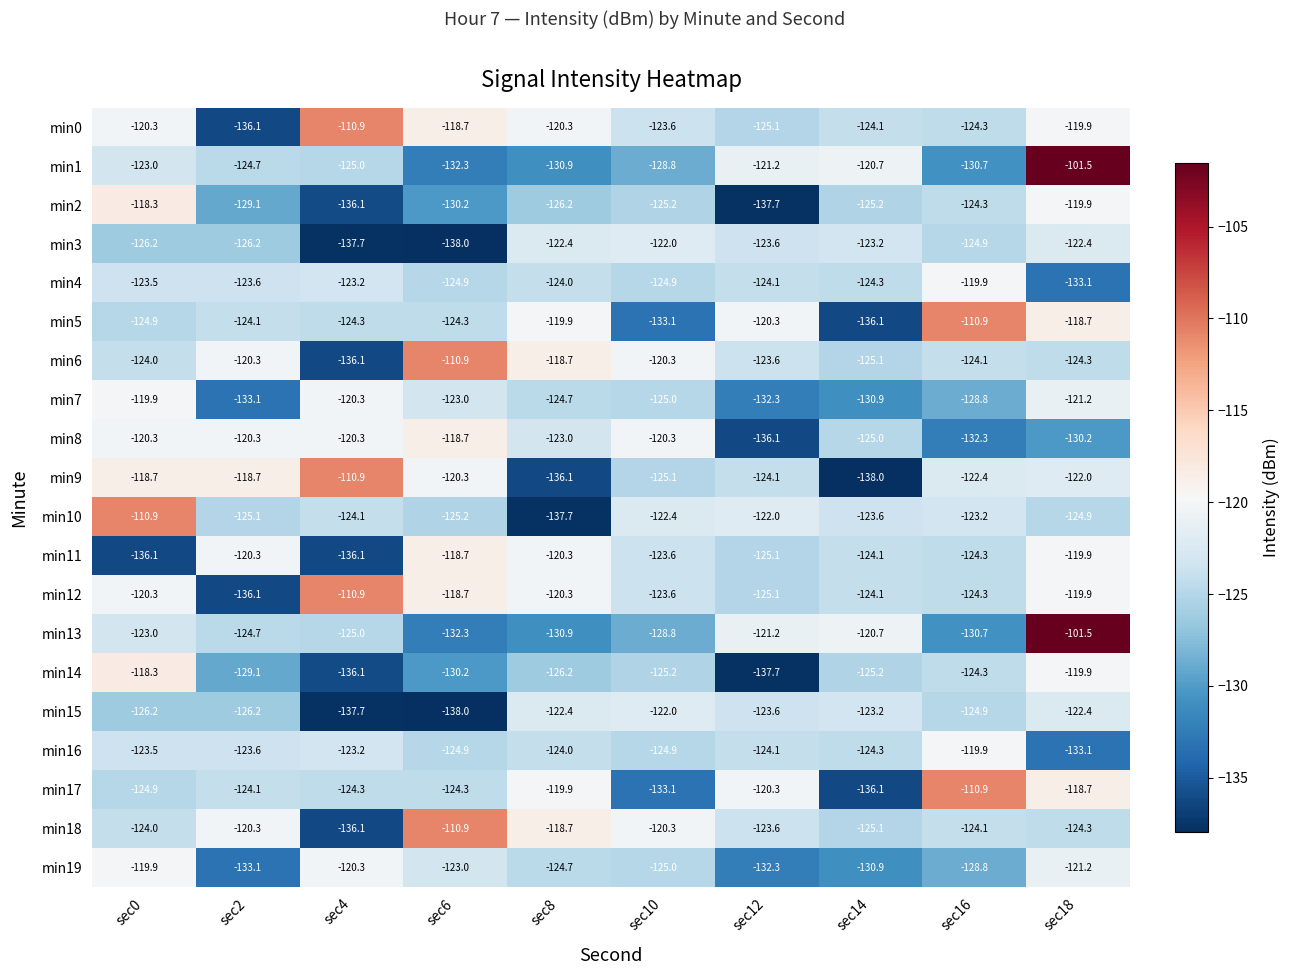

What is the sum of all min7 values?

-1259.2